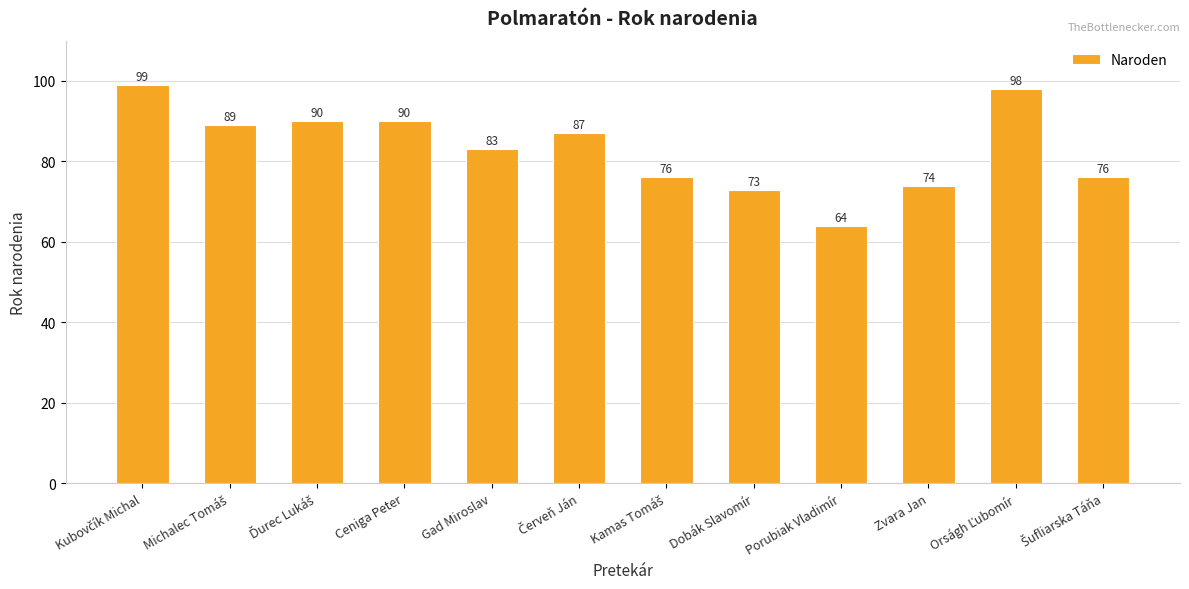

What is the sum of all values?

999